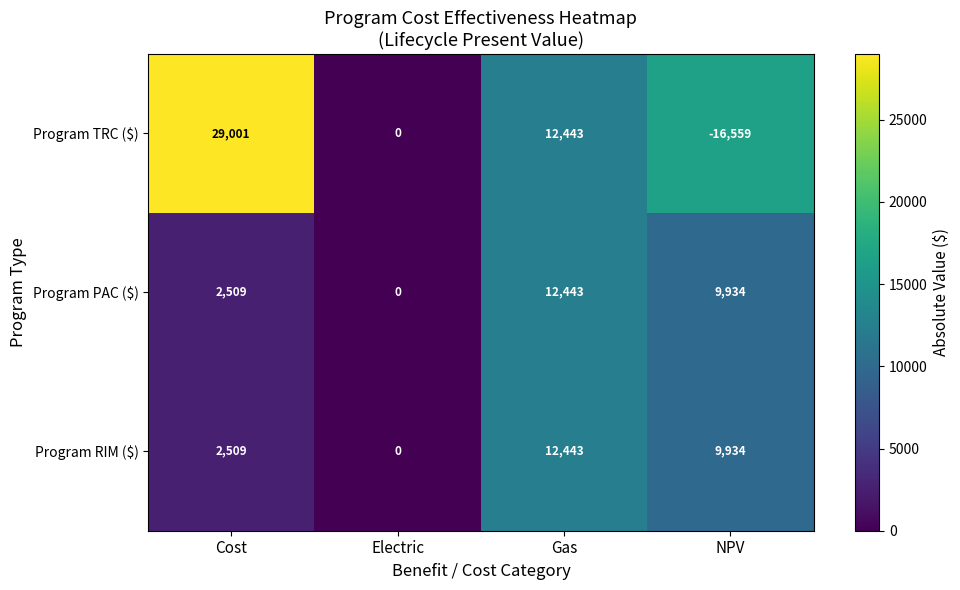

What is the difference between the maximum and minimum values in the Program RIM ($) series?

12443